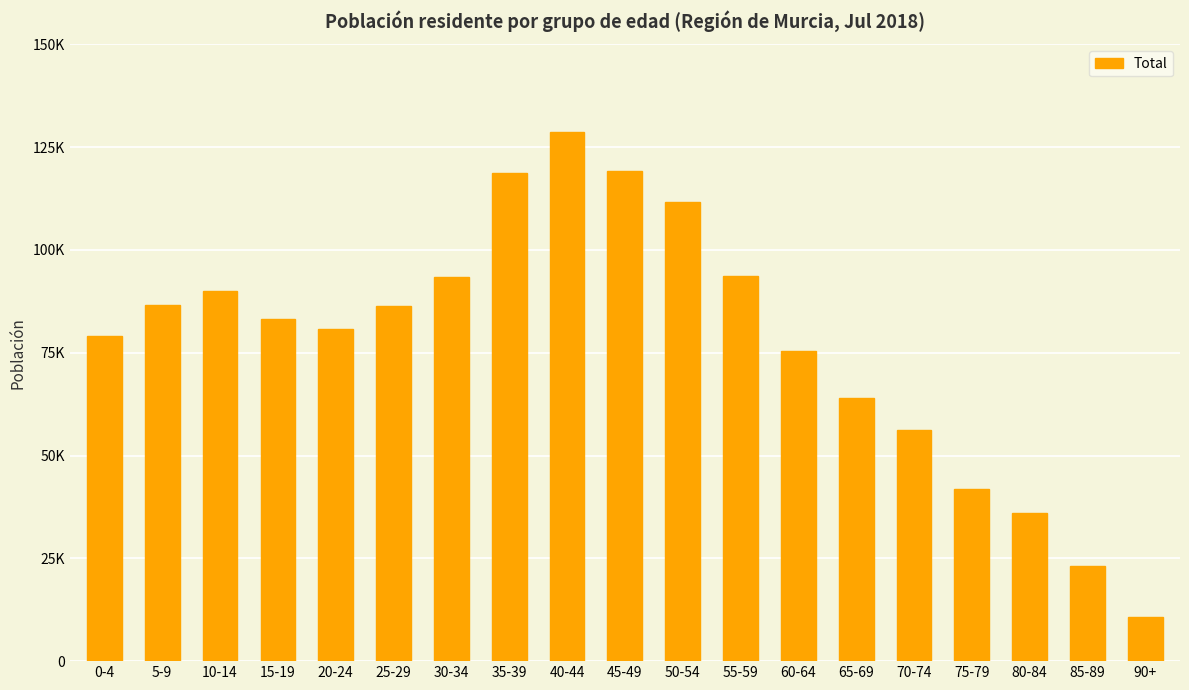

What is the minimum value shown in the chart?

10819.1